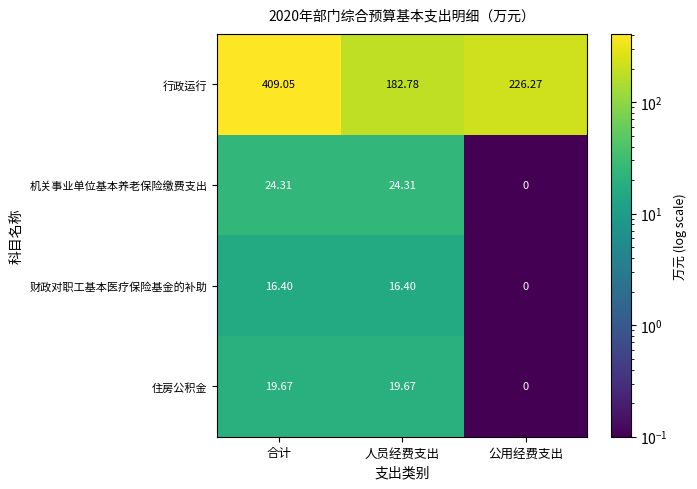

At 人员经费支出, list the series in order from largest to smallest.

行政运行, 机关事业单位基本养老保险缴费支出, 住房公积金, 财政对职工基本医疗保险基金的补助